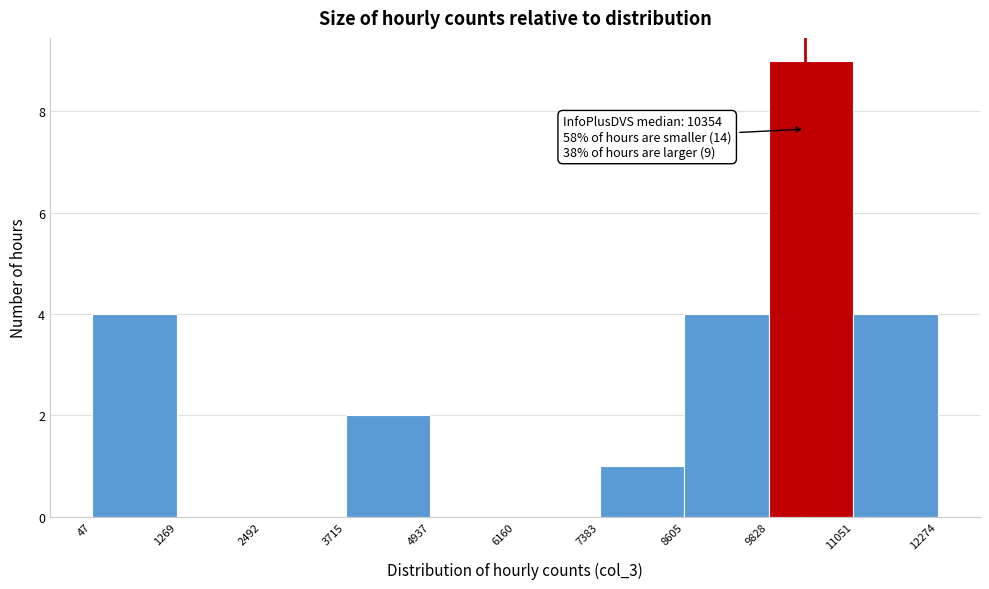

Which range on the x-axis has the tallest bar?

9828 to 11051